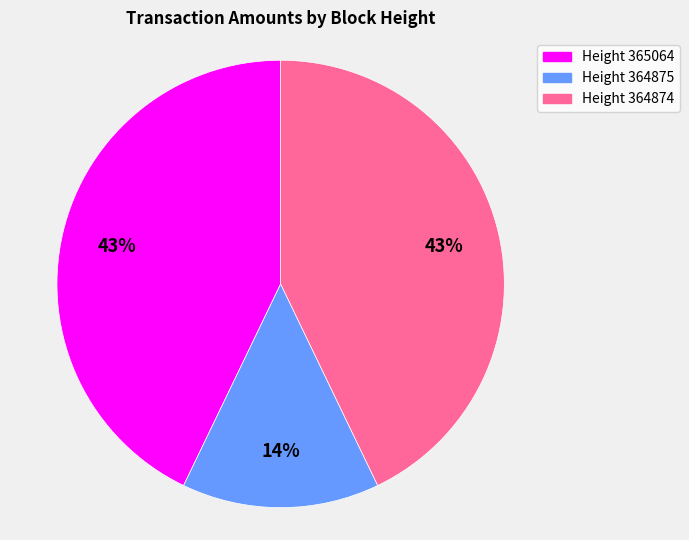

To the nearest percent, what is the average slice percentage?

33%